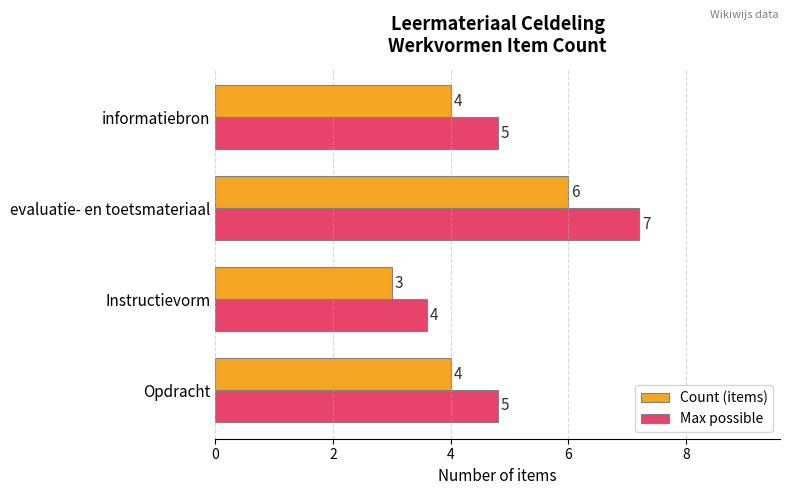

The value of Max possible at Instructievorm is 5.9. True or false?

False